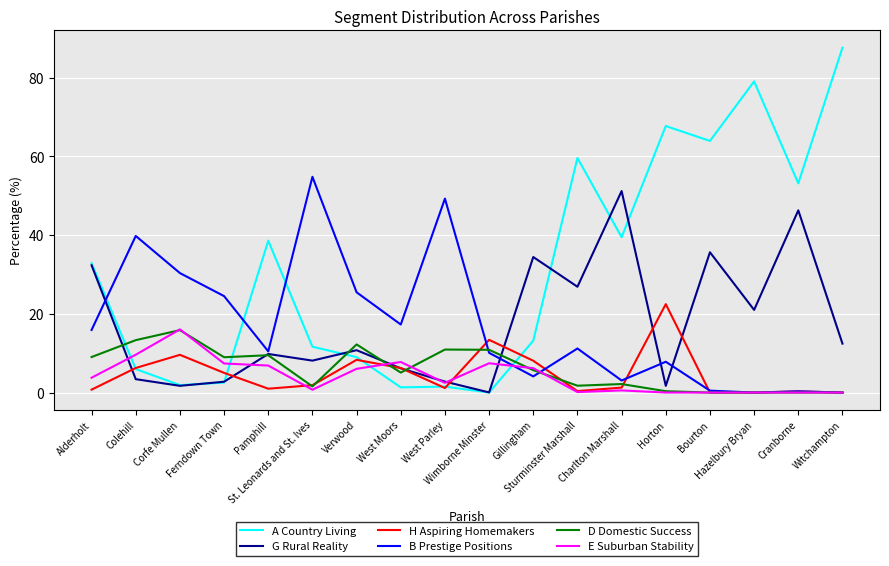

What is the spread (max minus min) of values at Wimborne Minster?

13.4